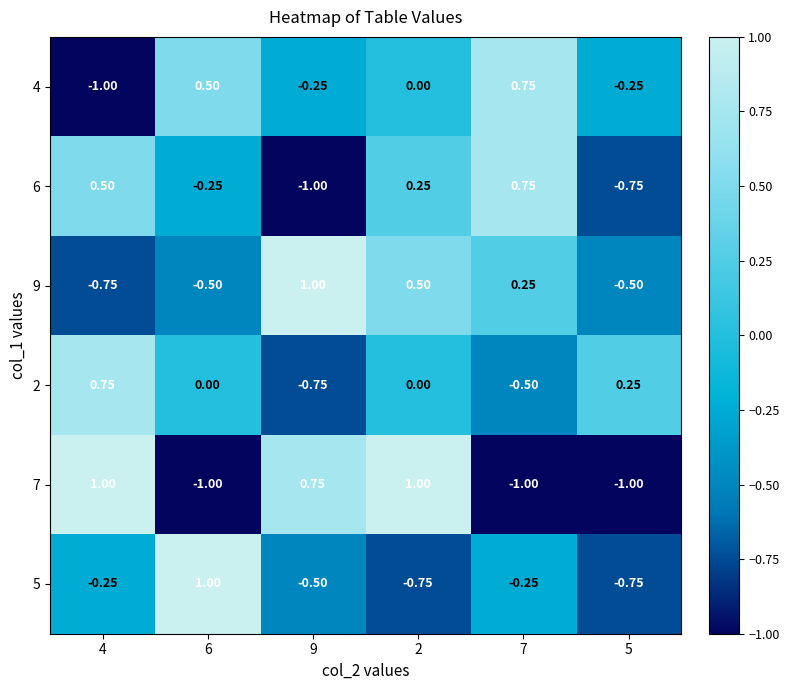

Between 2 and 9, which is larger?

2